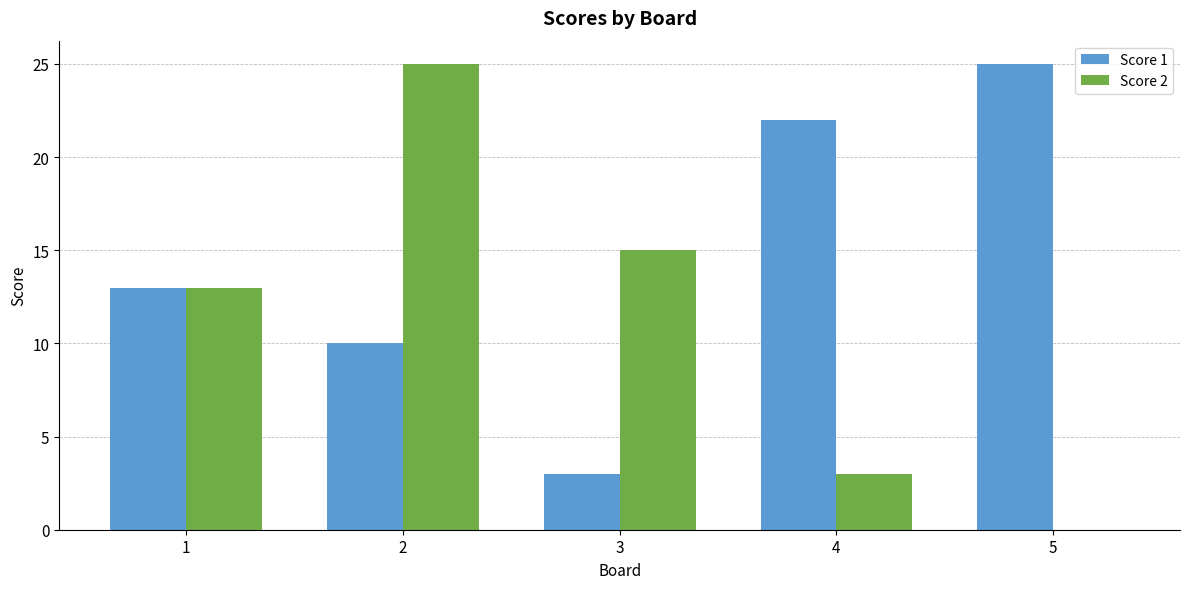

What is the highest value of the Score 2 series?

25